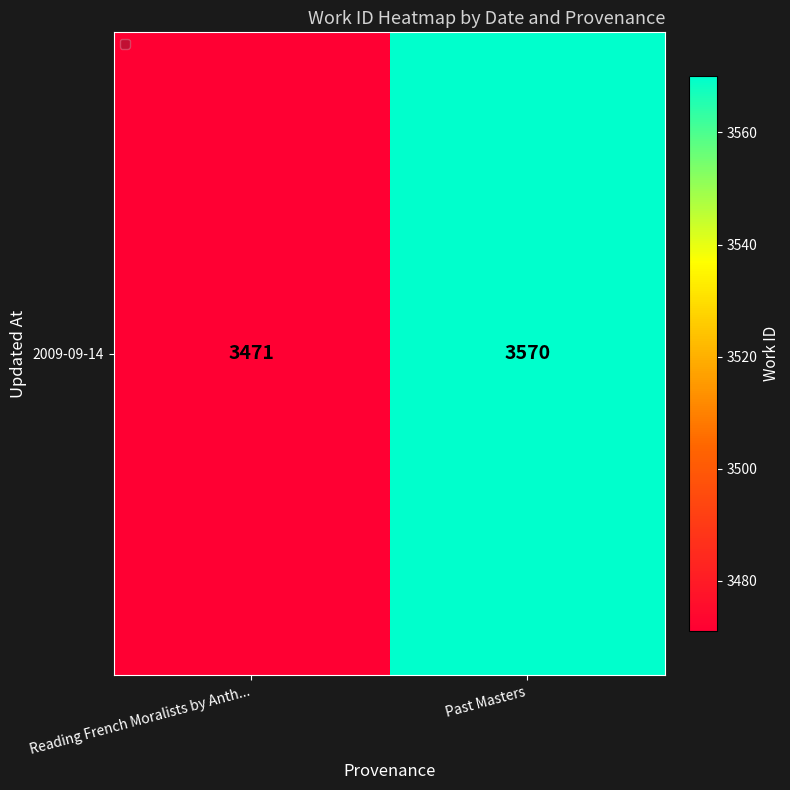

What is the change in value from Reading French Moralists by Anth... to Past Masters?

+99